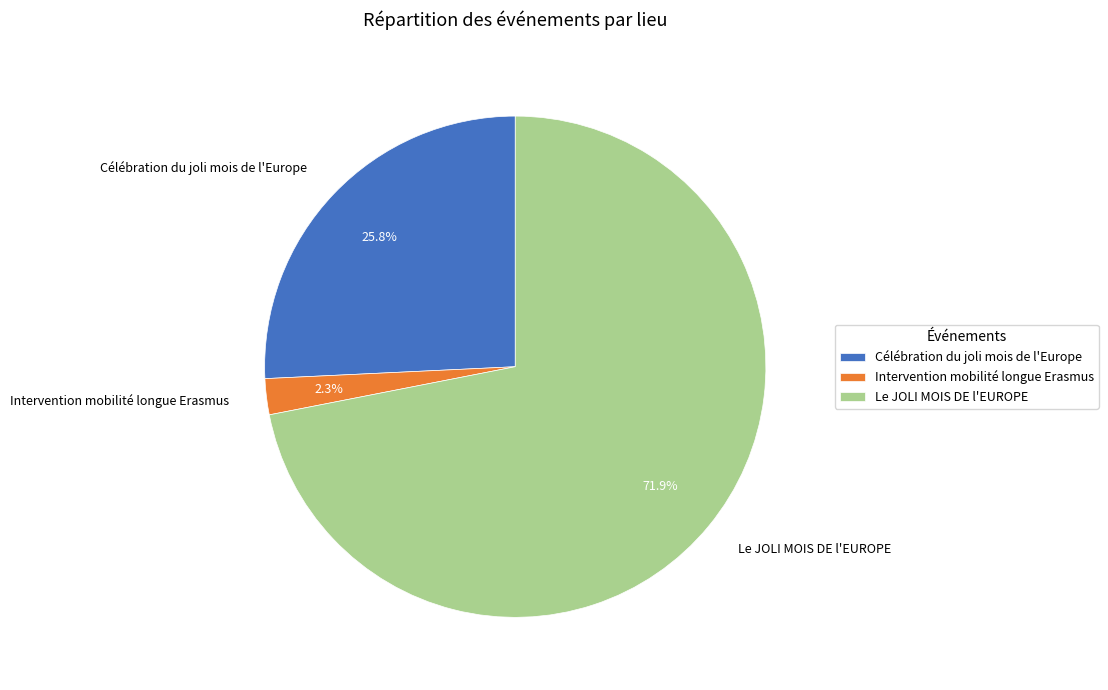

How many slices are in this pie chart?

3